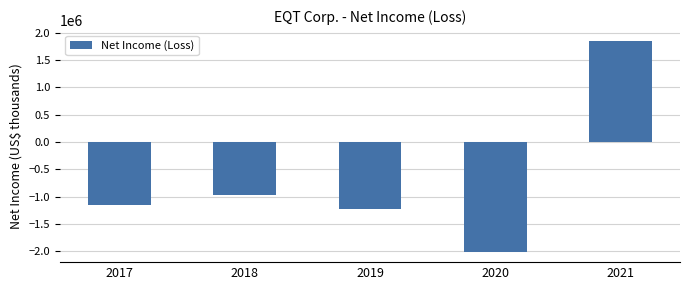

Which has a higher value, 2021 or 2019?

2021